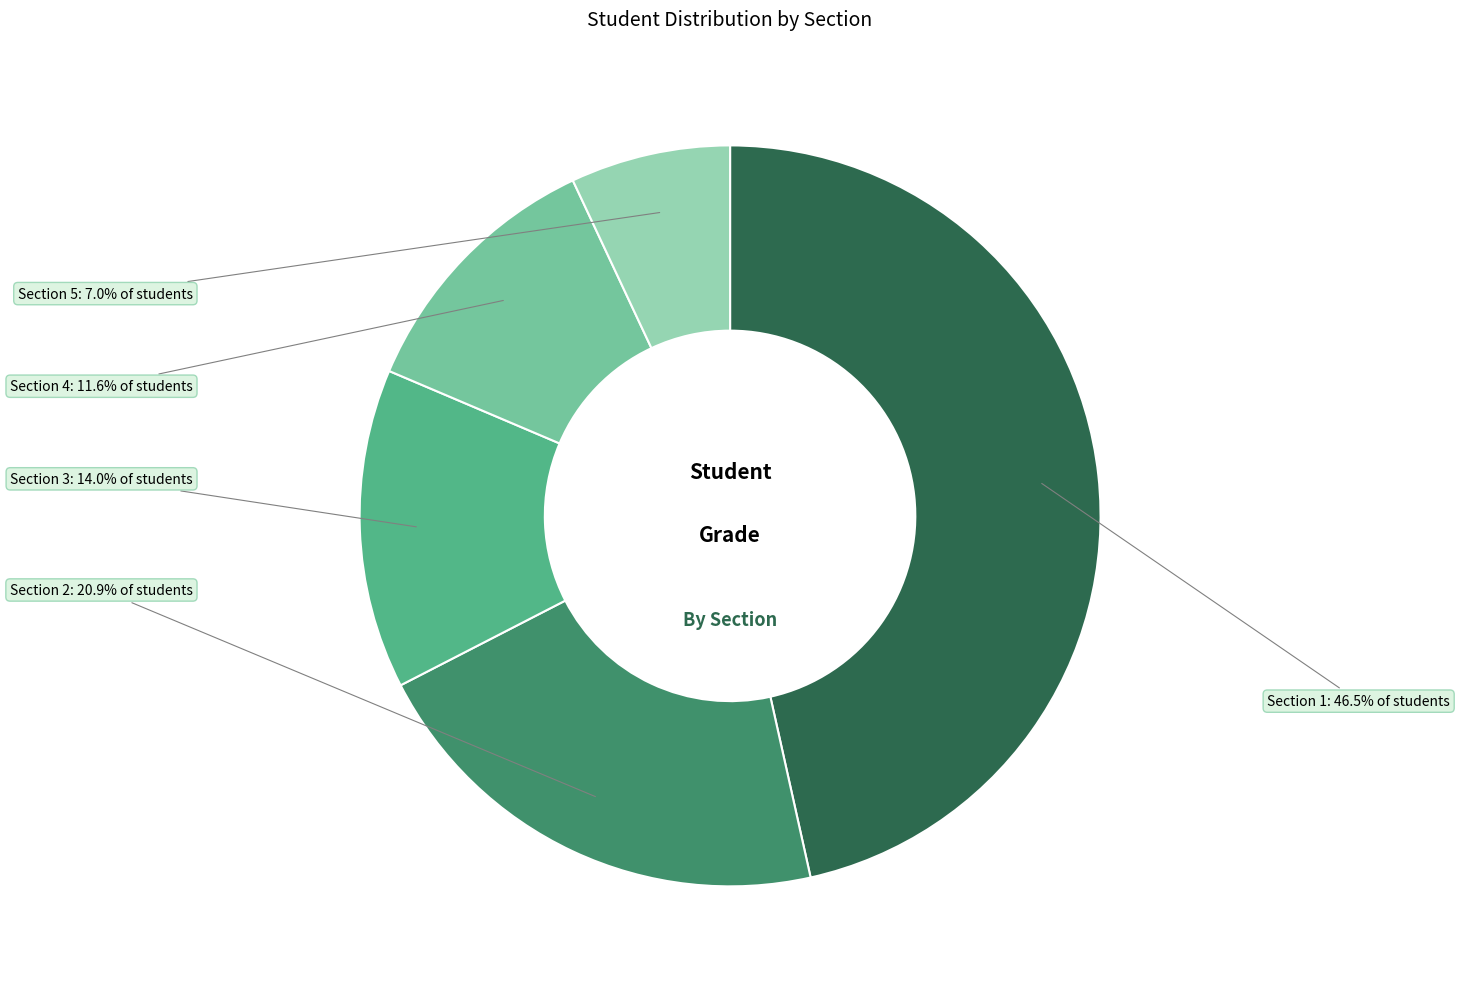

Is there any slice that represents more than half of the pie?

No